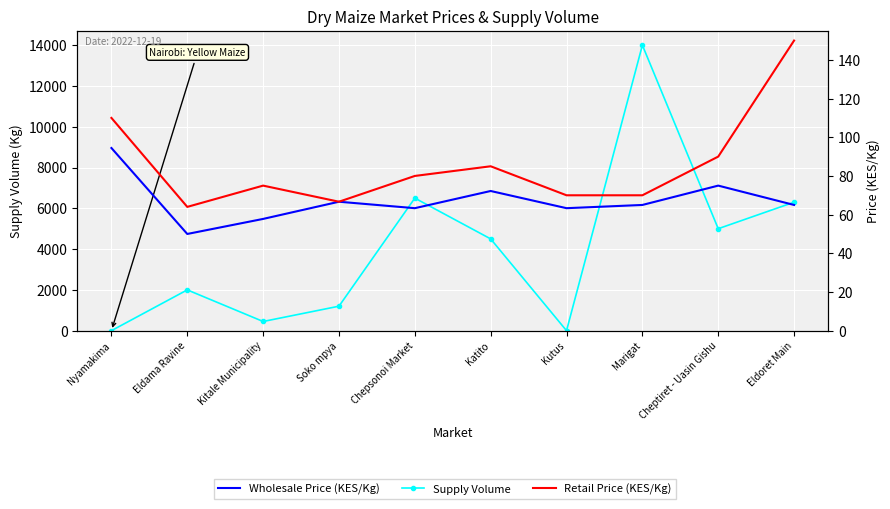

What is the difference between the second highest and second lowest values in the Wholesale Price (KES/Kg) series?

17.2